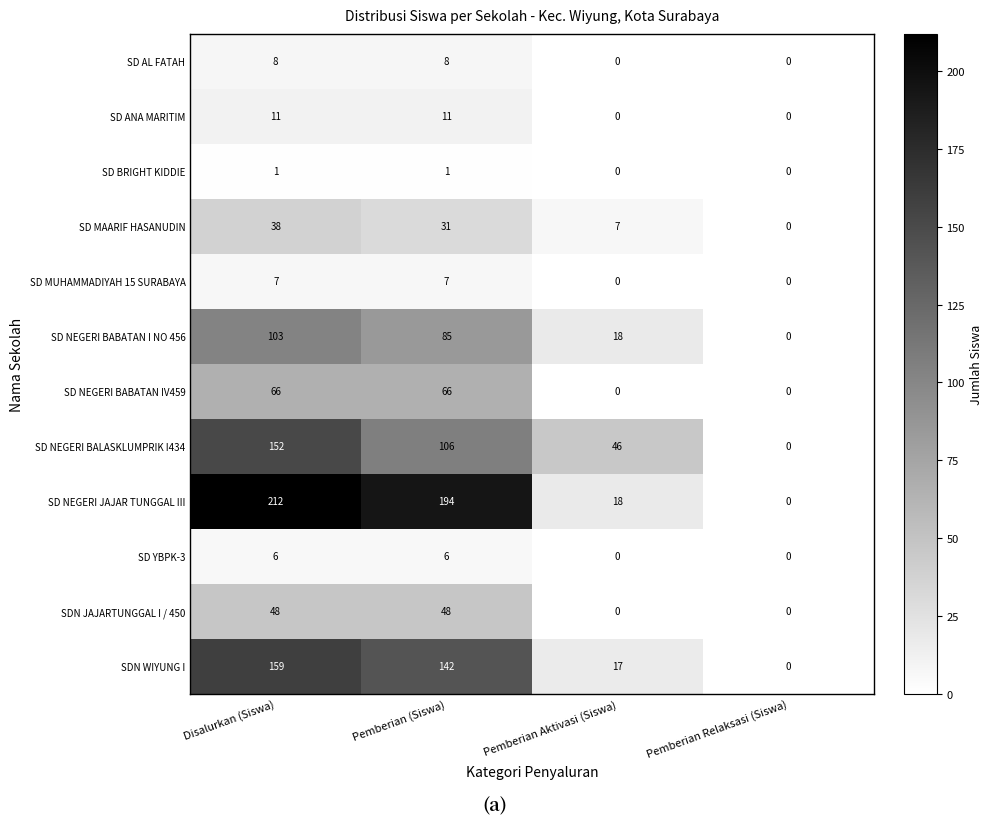

Which series changed the most between Pemberian (Siswa) and Pemberian Aktivasi (Siswa)?

SD NEGERI JAJAR TUNGGAL III